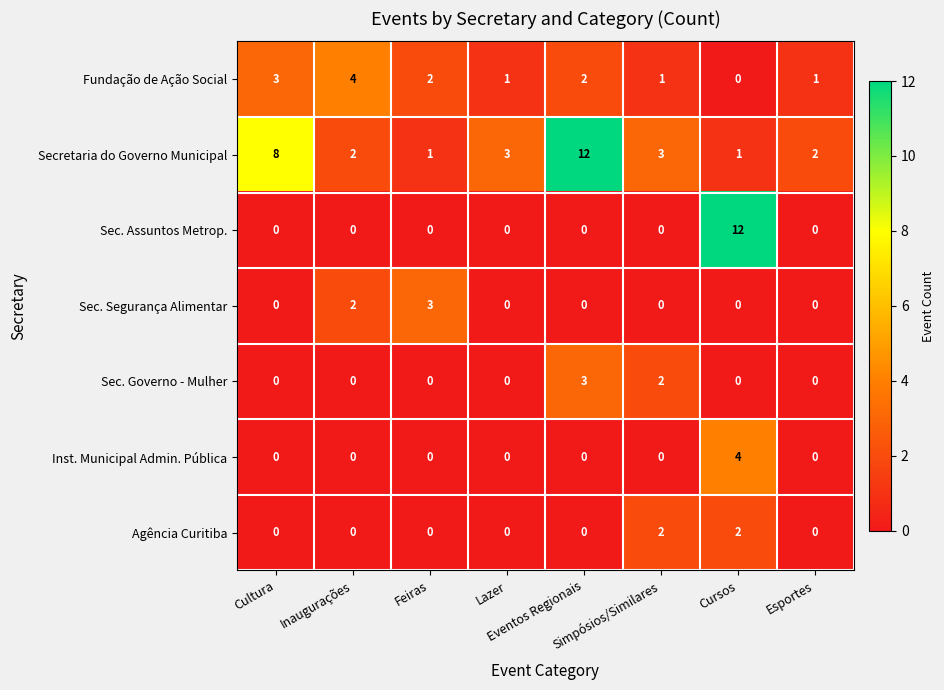

What is the spread (max minus min) of values at Inaugurações?

4